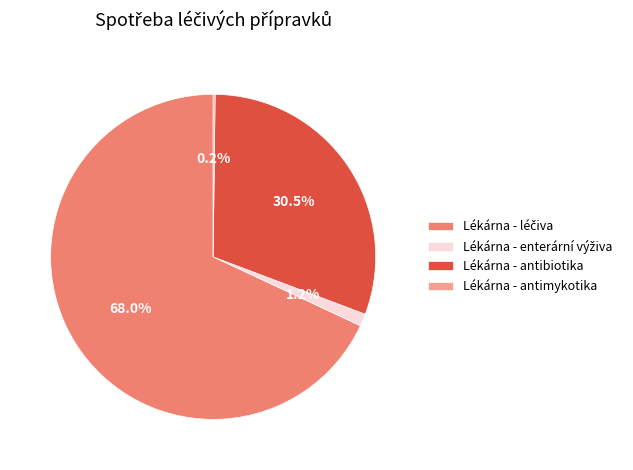

Does any single category account for the majority?

Yes